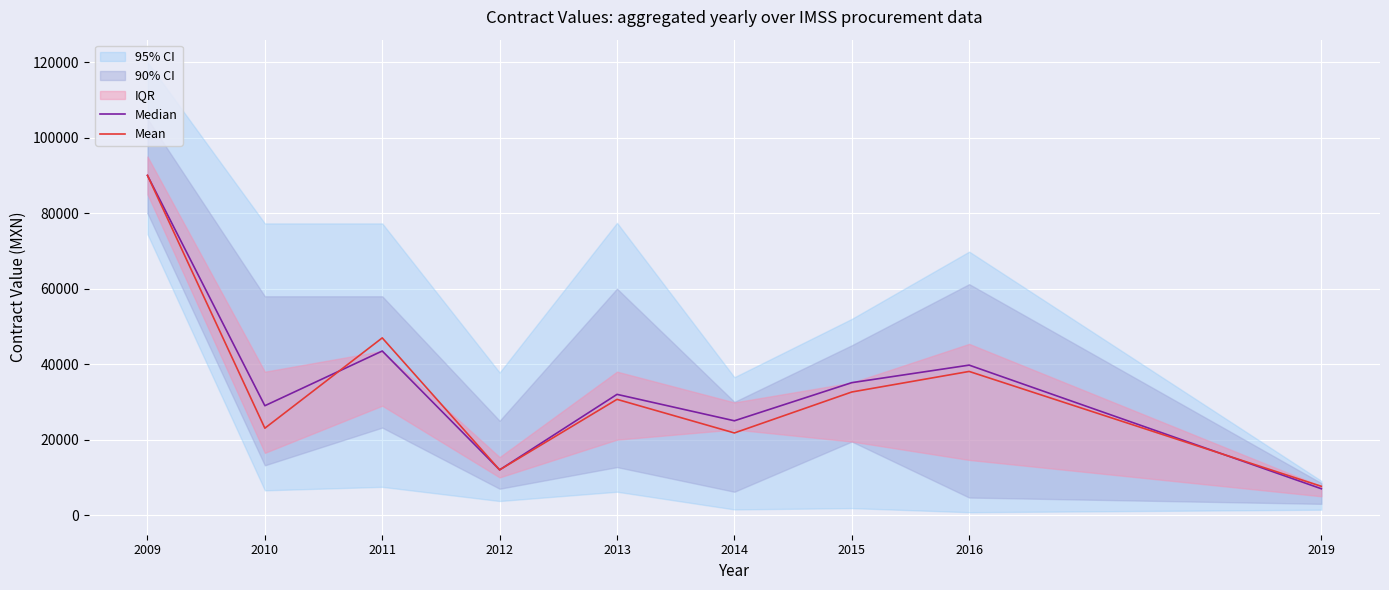

The value of Median at 2010 is 28990. True or false?

True